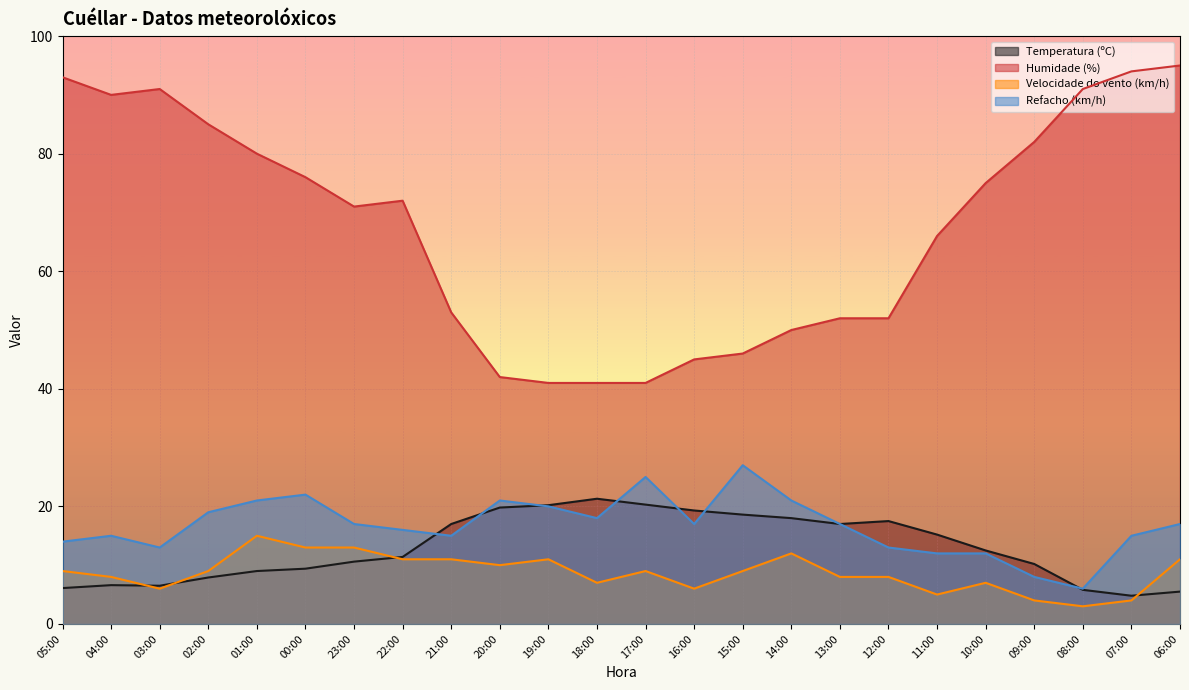

What value does the Humidade (%) series have at 23:00?

71.0